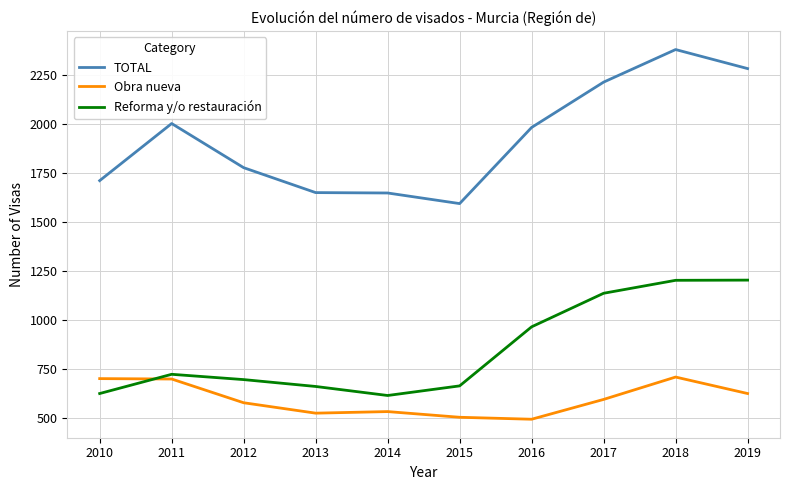

What is the approximate value of Reforma y/o restauración at 2018, to the nearest 100?

1200